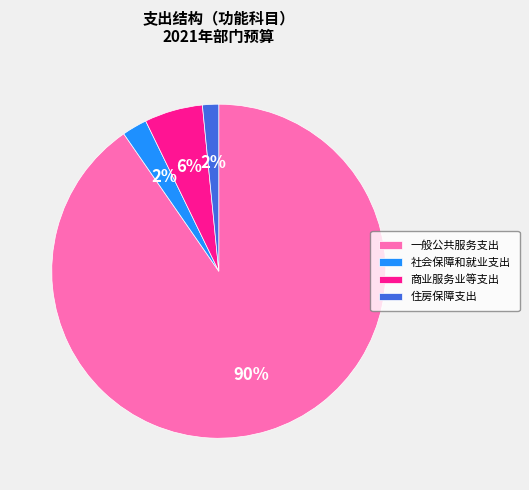

To the nearest percent, what percentage of the pie is 社会保障和就业支出?

2%